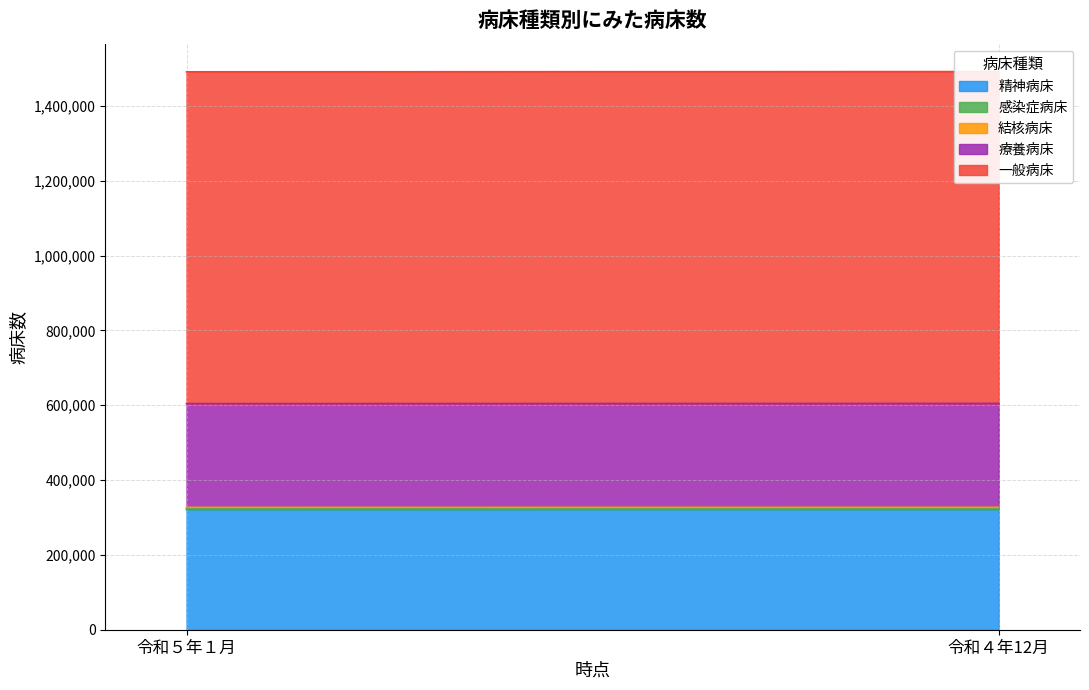

Which series has the largest total across all categories?

一般病床